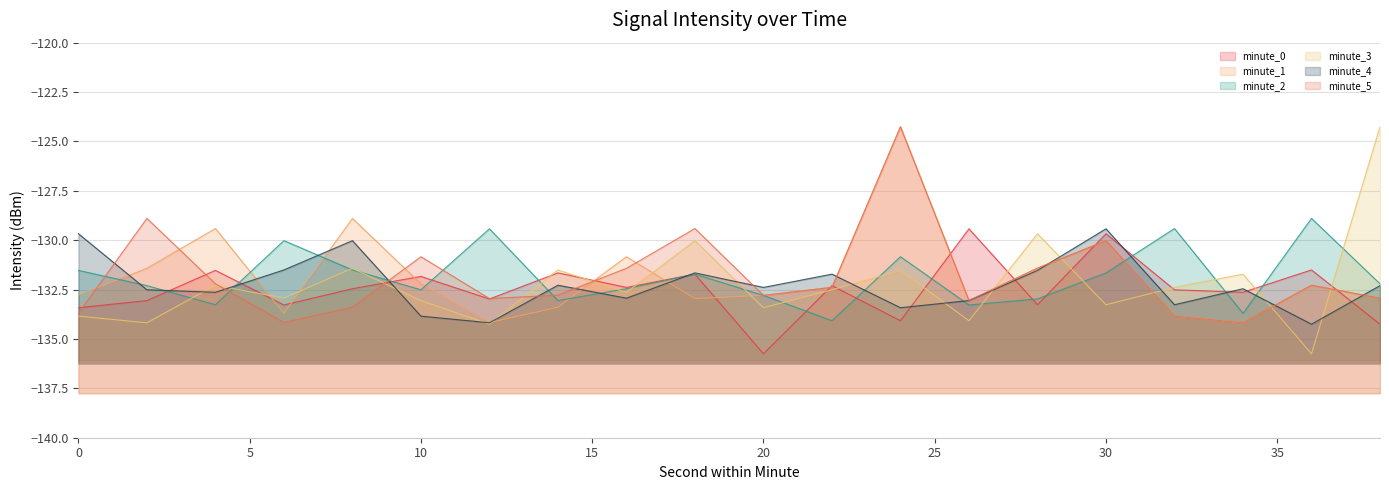

At which category is the sum across all series the highest?

24